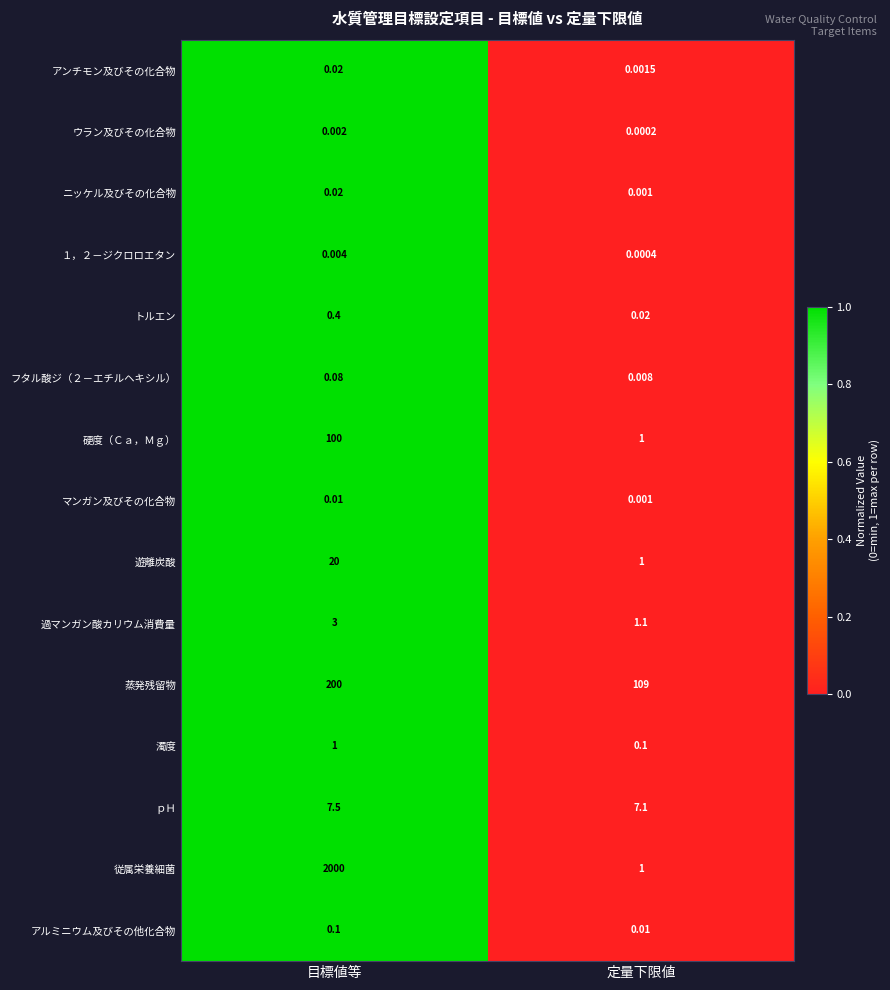

Rank the categories by アルミニウム及びその他化合物 value from highest to lowest.

目標値等, 定量下限値